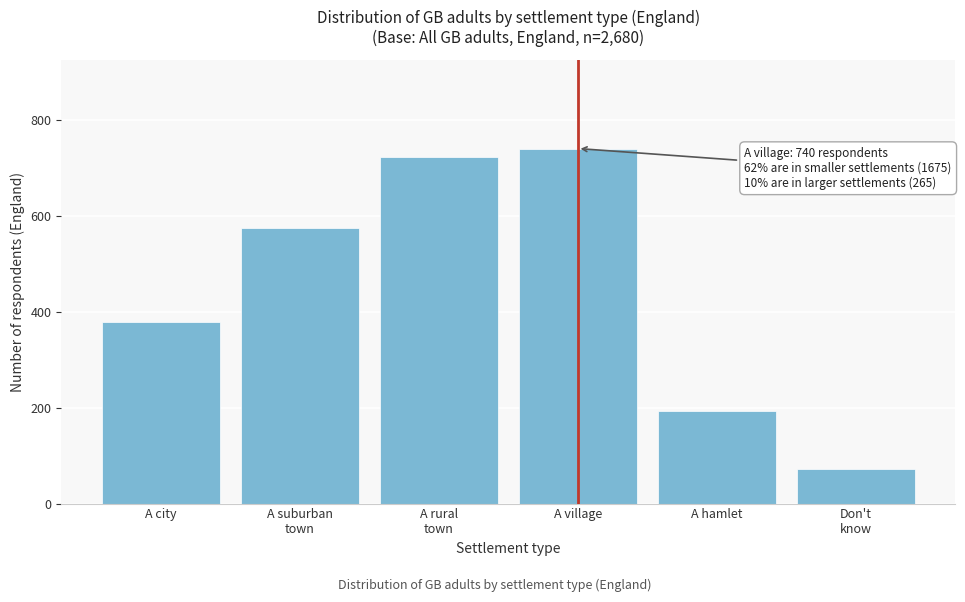

Reading right to left, extract all data points from this chart.

73	192	740	722	574	379